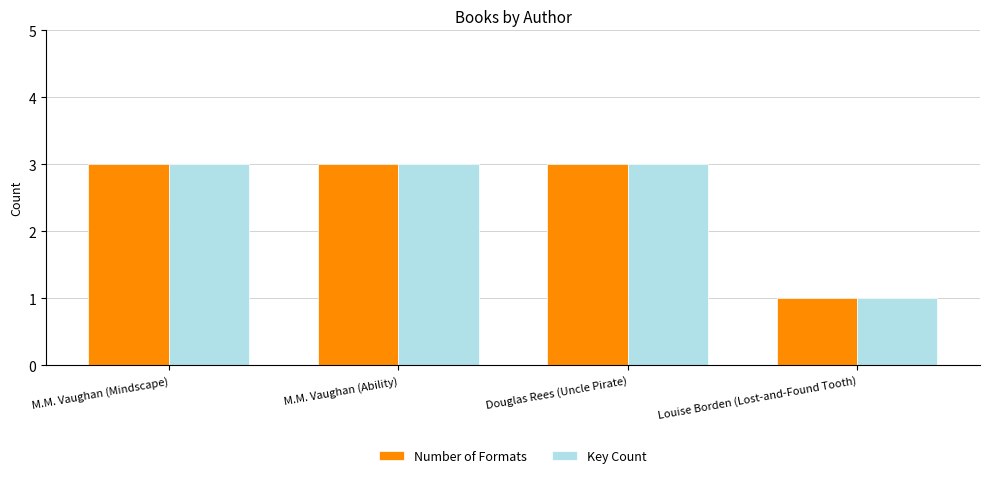

What is the lowest value of the Key Count series?

1